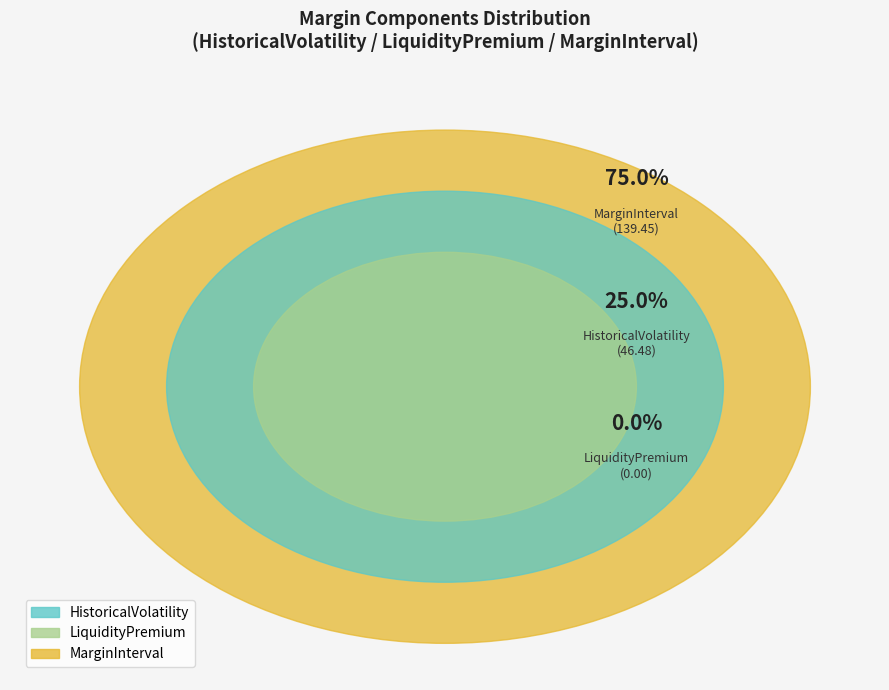

Does any single category account for the majority?

Yes